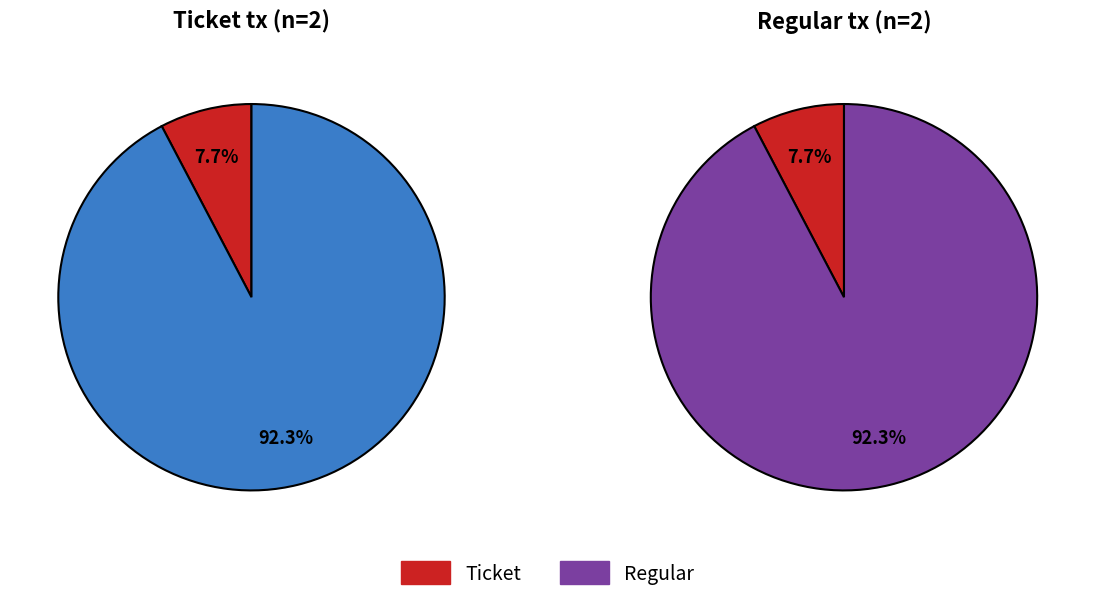

Which category has the biggest portion of the pie?

Regular (io_index=12)